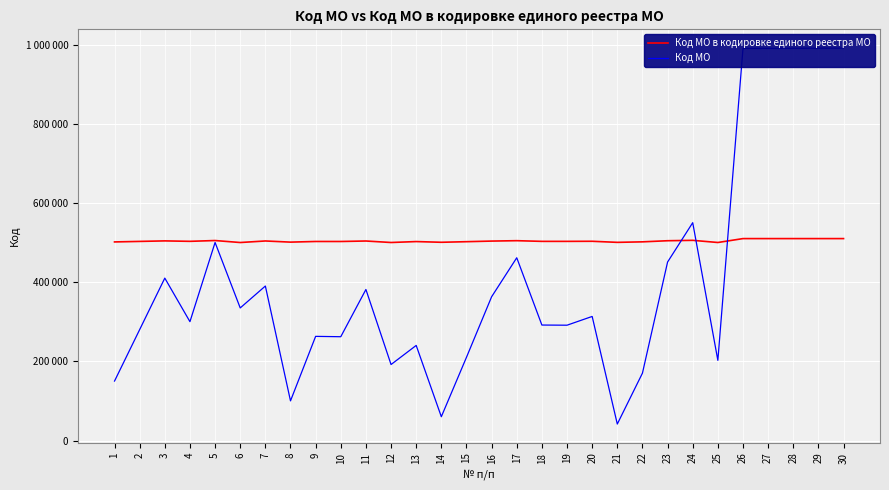

Which series has the largest total across all categories?

Код МО в кодировке единого реестра МО